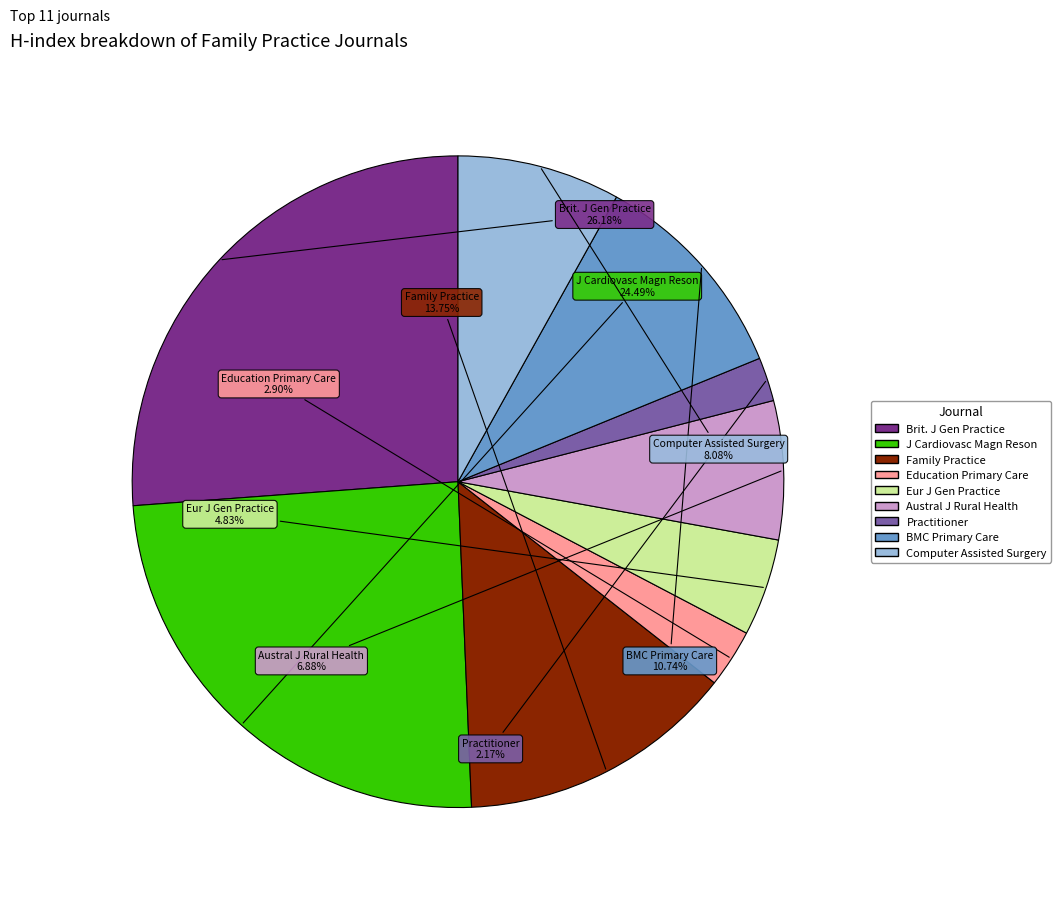

Is there a majority slice in this chart?

No